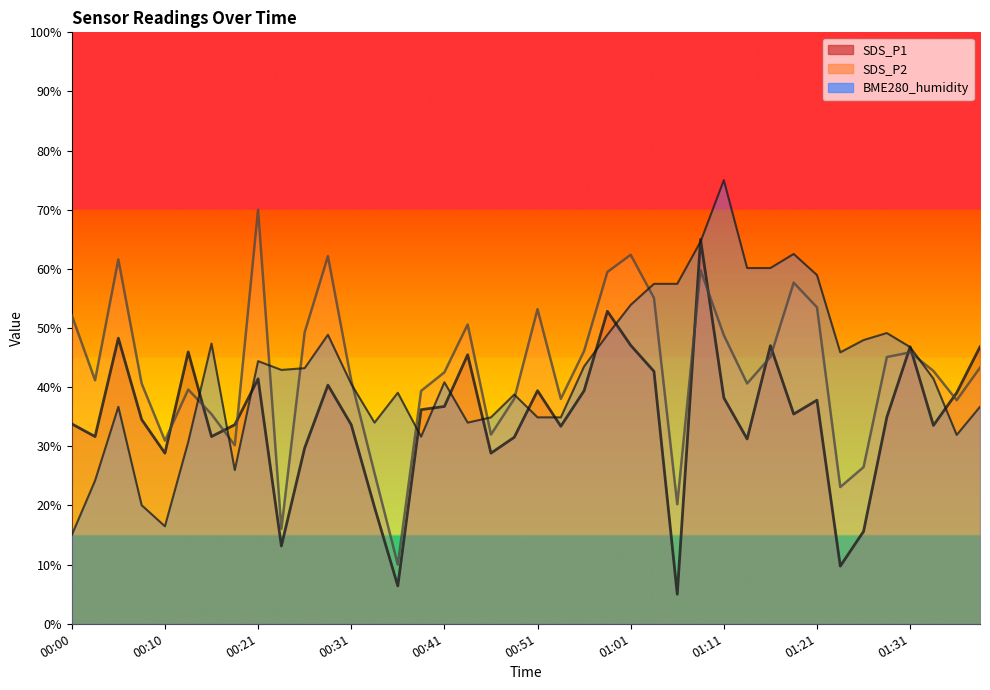

How many distinct data groups are displayed?

3